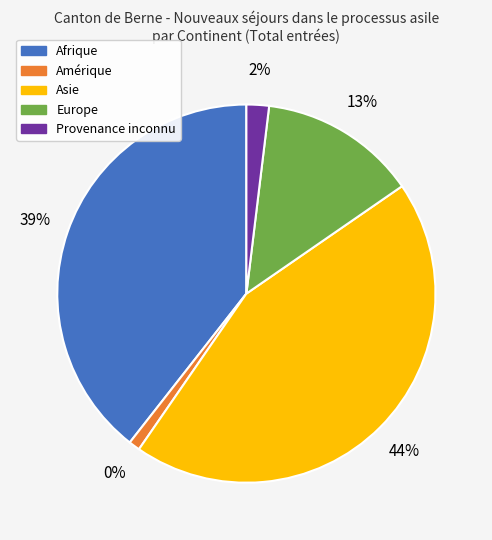

To the nearest percent, what percentage of the pie is Europe?

13%